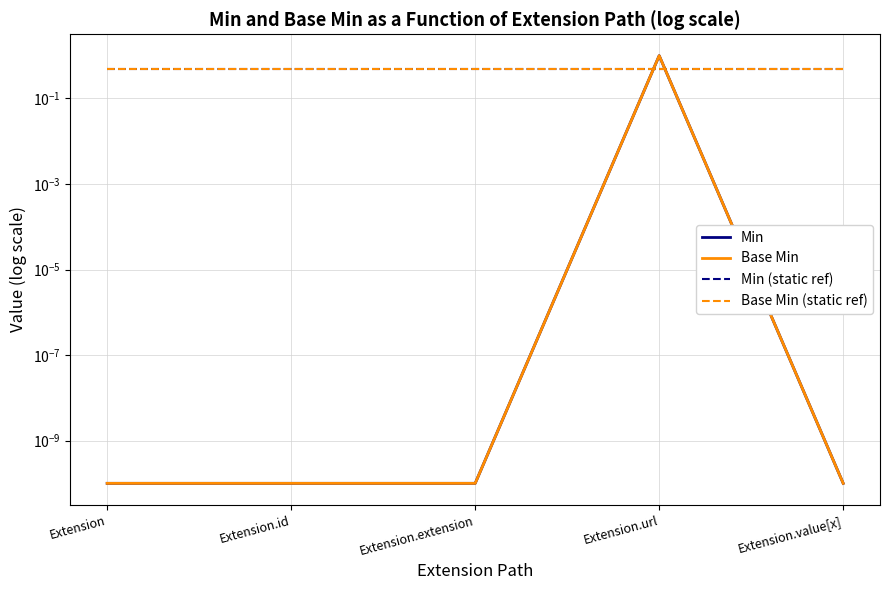

True or false: Base Min (static ref) and Base Min intersect in this chart.

True